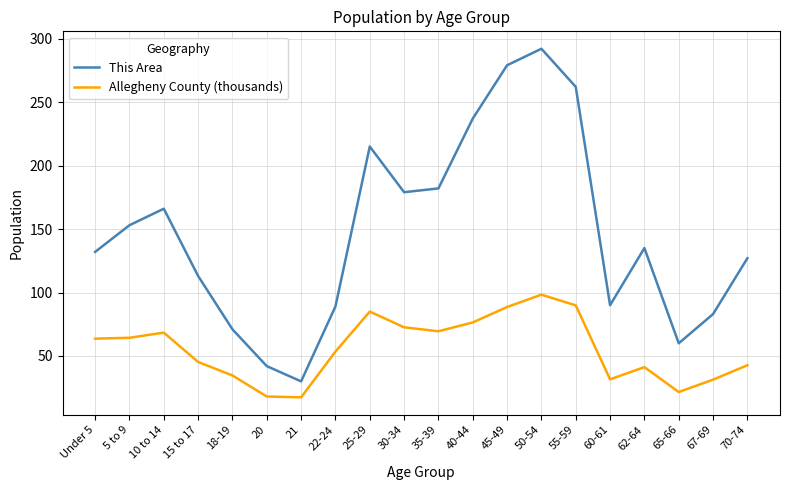

Where is the first local maximum for Allegheny County (thousands)?

10 to 14